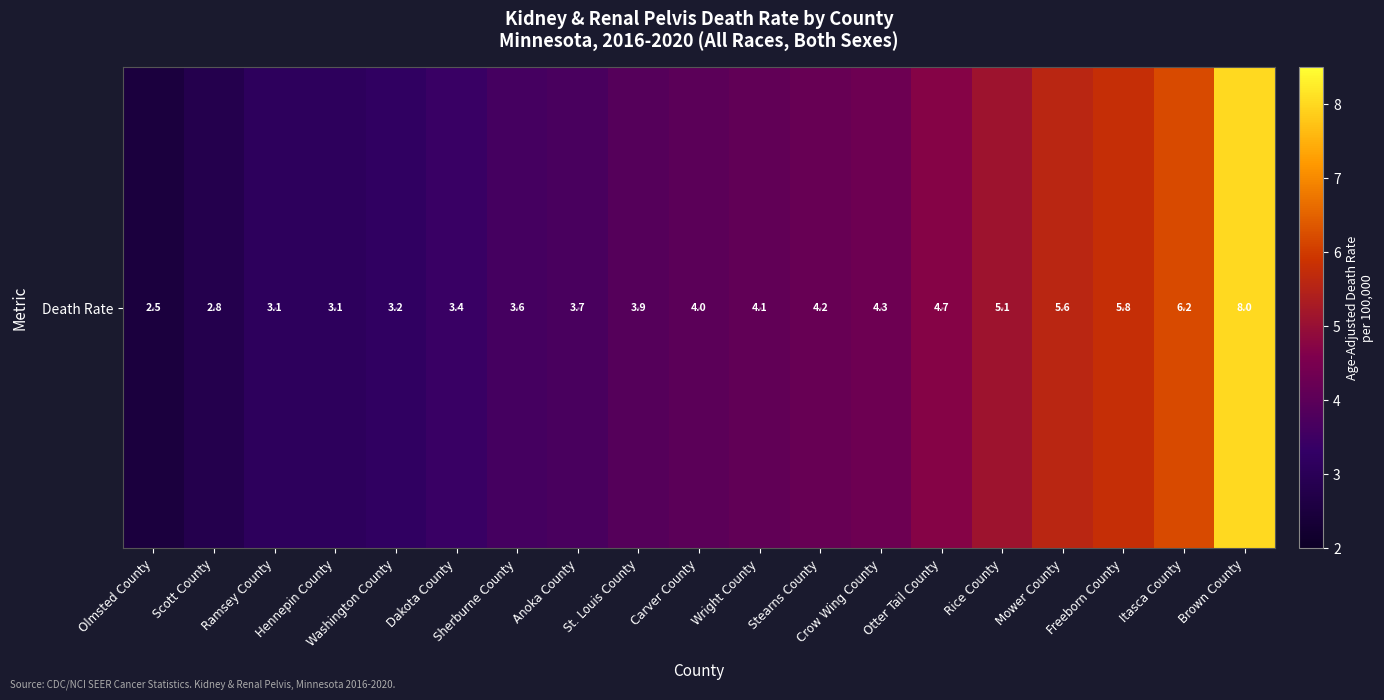

Rank the categories by value from lowest to highest.

Olmsted County, Scott County, Ramsey County, Hennepin County, Washington County, Dakota County, Sherburne County, Anoka County, St. Louis County, Carver County, Wright County, Stearns County, Crow Wing County, Otter Tail County, Rice County, Mower County, Freeborn County, Itasca County, Brown County